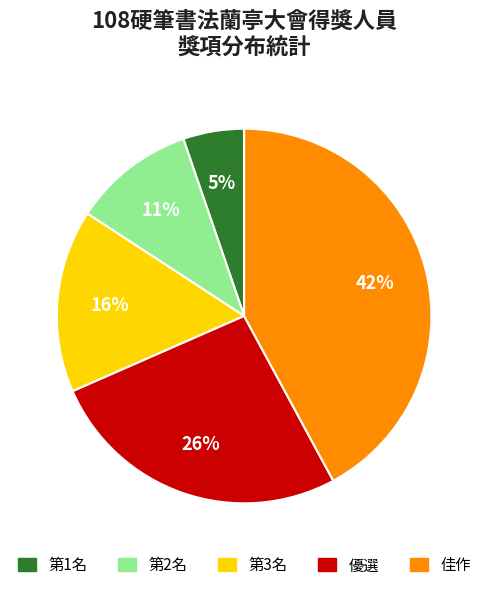

How many slices are in this pie chart?

5